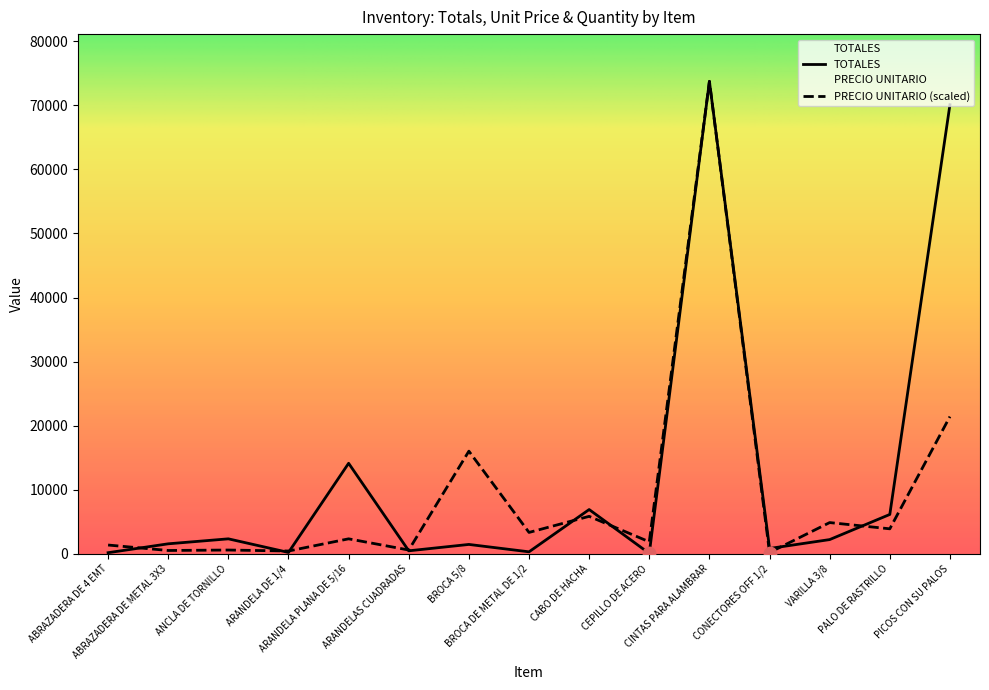

Which series contains the lowest Y value?

TOTALES